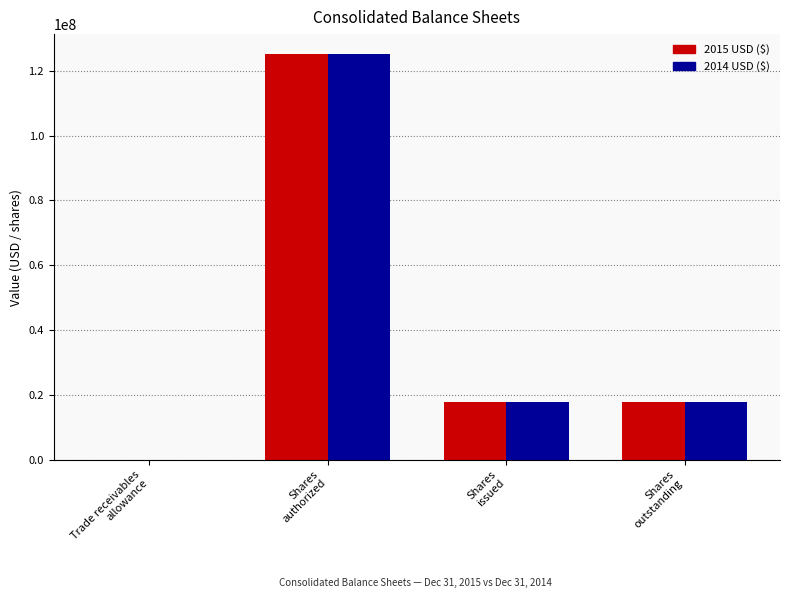

What is the maximum value shown in the chart?

125000000